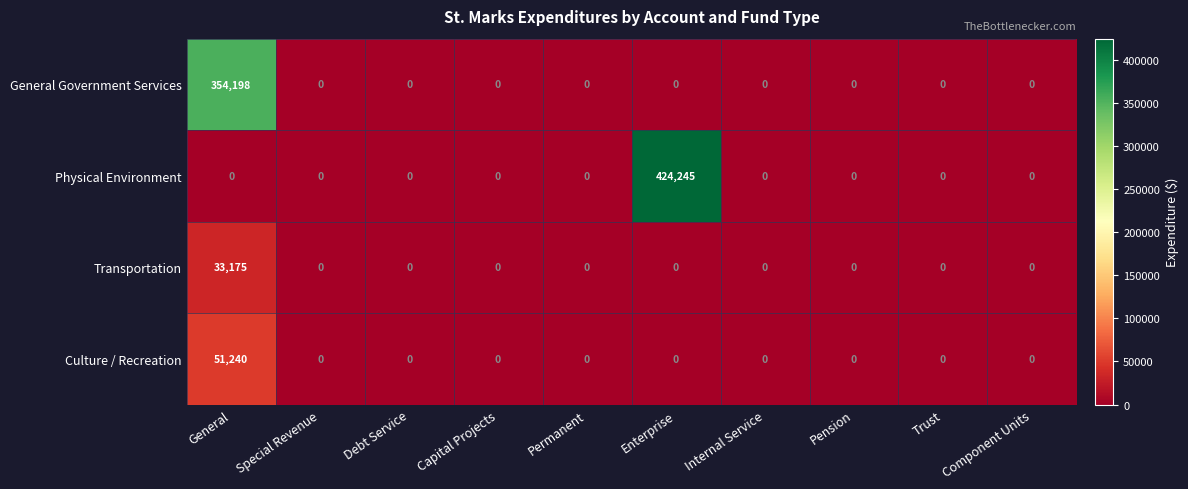

What is the maximum value shown in the chart?

424245